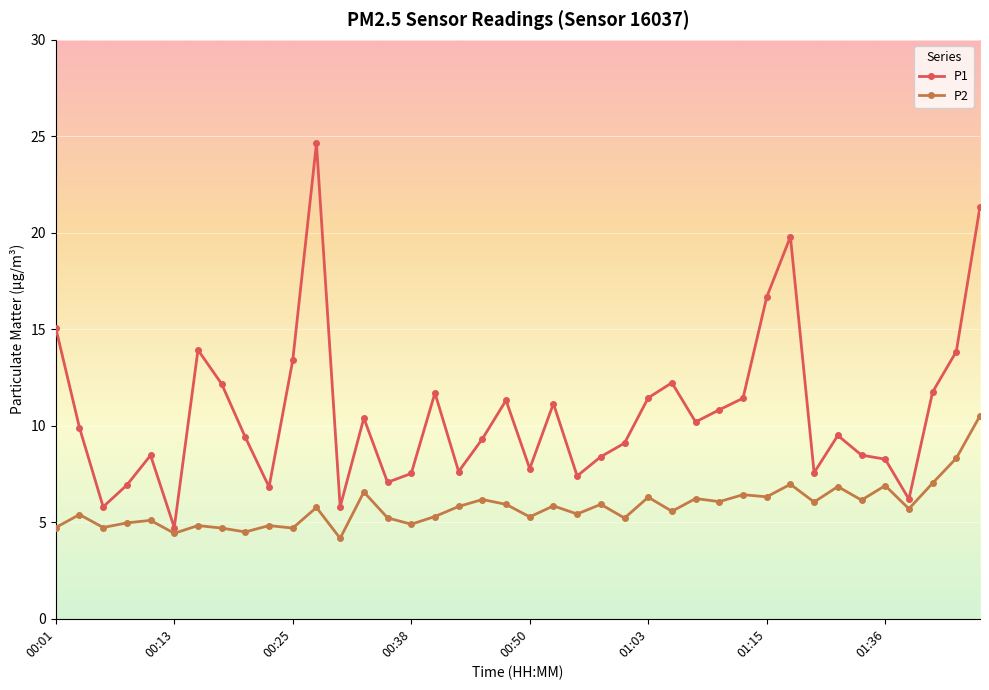

True or false: P1 and P2 intersect in this chart.

False